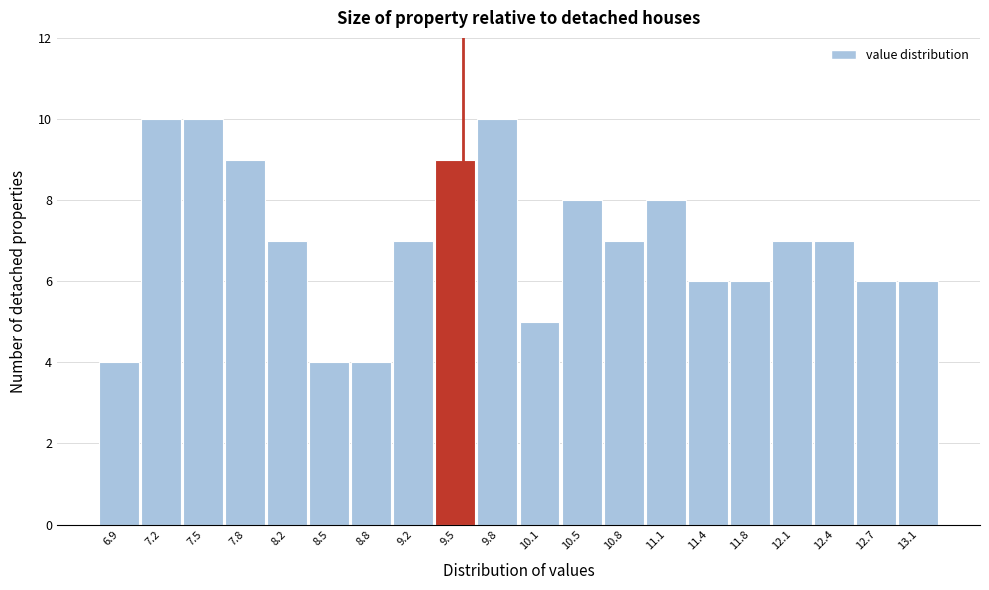

Reading left to right, list all the values displayed in this chart.

6.9=4	7.2=10	7.5=10	7.8=9	8.2=7	8.5=4	8.8=4	9.2=7	9.5=9	9.8=10	10.1=5	10.5=8	10.8=7	11.1=8	11.4=6	11.8=6	12.1=7	12.4=7	12.7=6	13.1=6